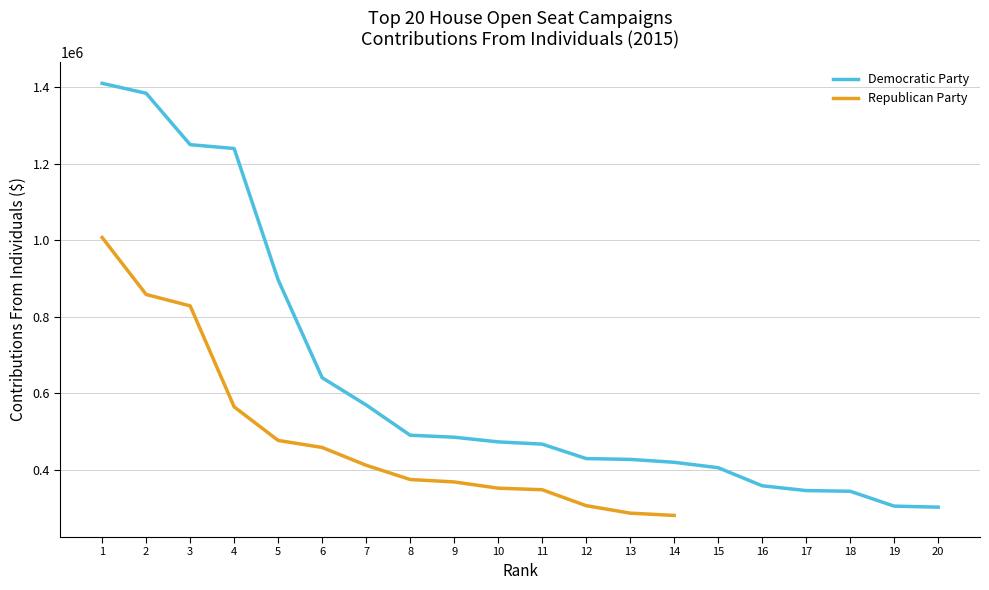

Reading left to right, transcribe all the data shown in this chart.

1=1409442.1	2=1383462.5	3=1249260.5	4=1239216.4	5=896253.4	6=640751.3	7=569591.3	8=490588.0	9=485397.9	10=473233.7	11=467367.5	12=429633.8	13=427500.0	14=419918.8	15=405769.9	16=358605.6	17=346070.9	18=344308.2	19=305463.0	20=302749.5